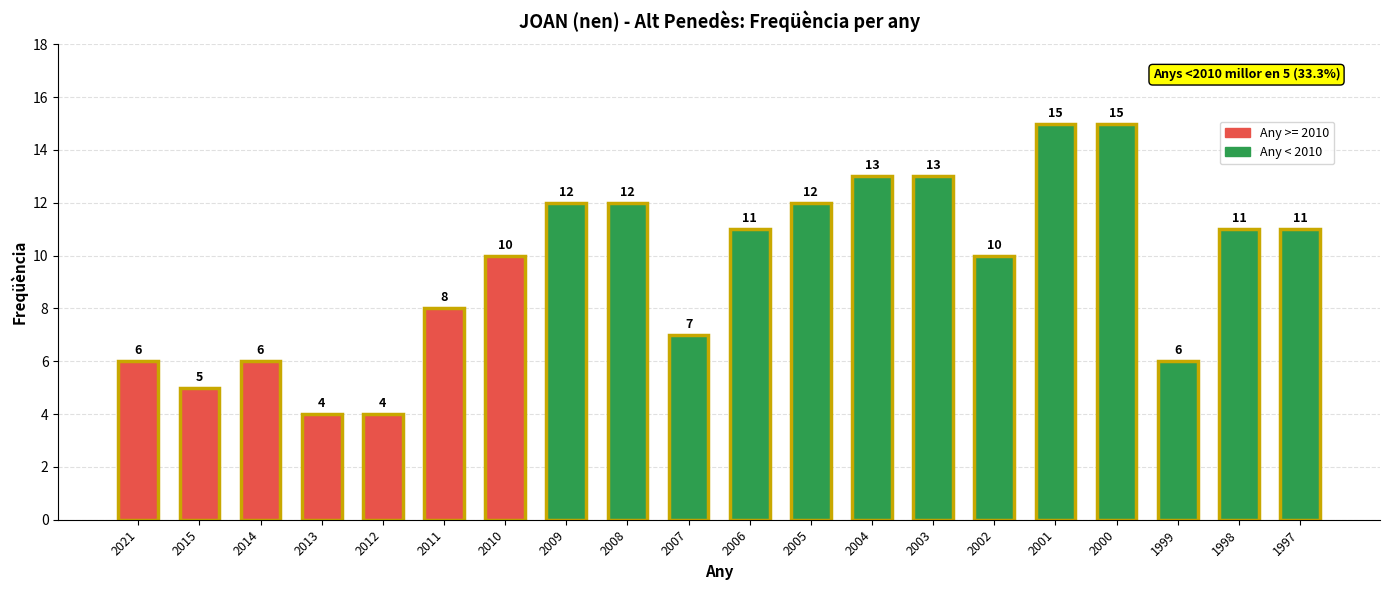

Reading left to right, extract all data points from this chart.

6	5	6	4	4	8	10	12	12	7	11	12	13	13	10	15	15	6	11	11